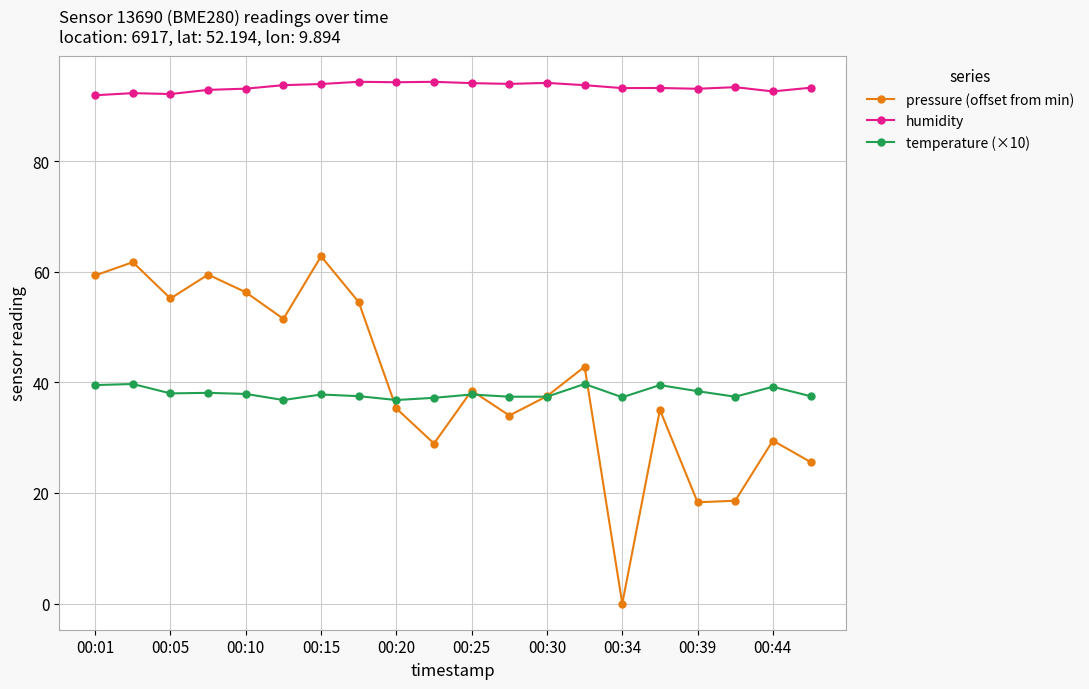

Which series has the widest spread of values?

pressure (offset from min)